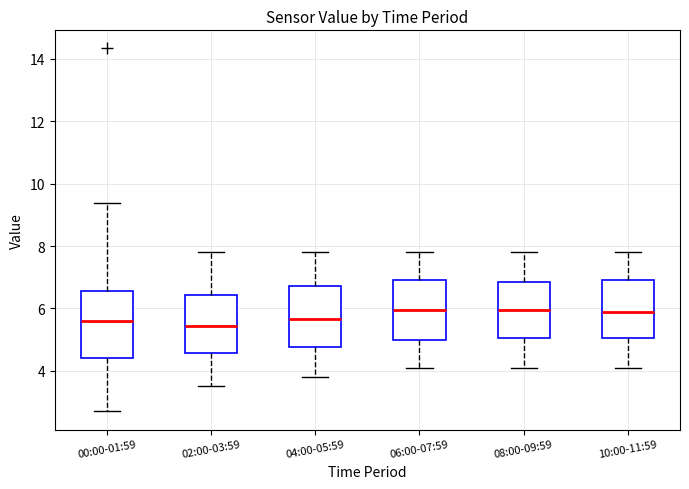

Reading left to right, read every box against the y-axis: the position of its median line, the range the box covers, and the ends of its whiskers. The values are not printed on the chart, so give them approximately, as read against the axis.

00:00-01:59: median 5.6, box 4.4 to 6.6, whiskers 2.8 to 9.4
02:00-03:59: median 5.4, box 4.6 to 6.4, whiskers 3.6 to 7.8
04:00-05:59: median 5.6, box 4.8 to 6.8, whiskers 3.8 to 7.8
06:00-07:59: median 6.0, box 5.0 to 7.0, whiskers 4.2 to 7.8
08:00-09:59: median 6.0, box 5.0 to 6.8, whiskers 4.2 to 7.8
10:00-11:59: median 6.0, box 5.0 to 7.0, whiskers 4.2 to 7.8